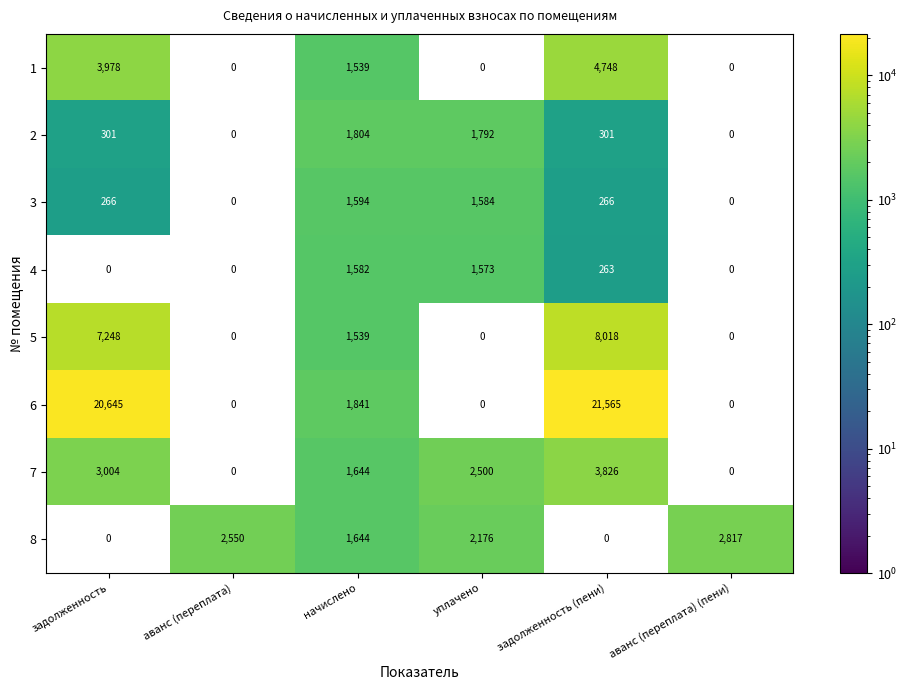

True or false: 5 has a value of 2173 at начислено.

False